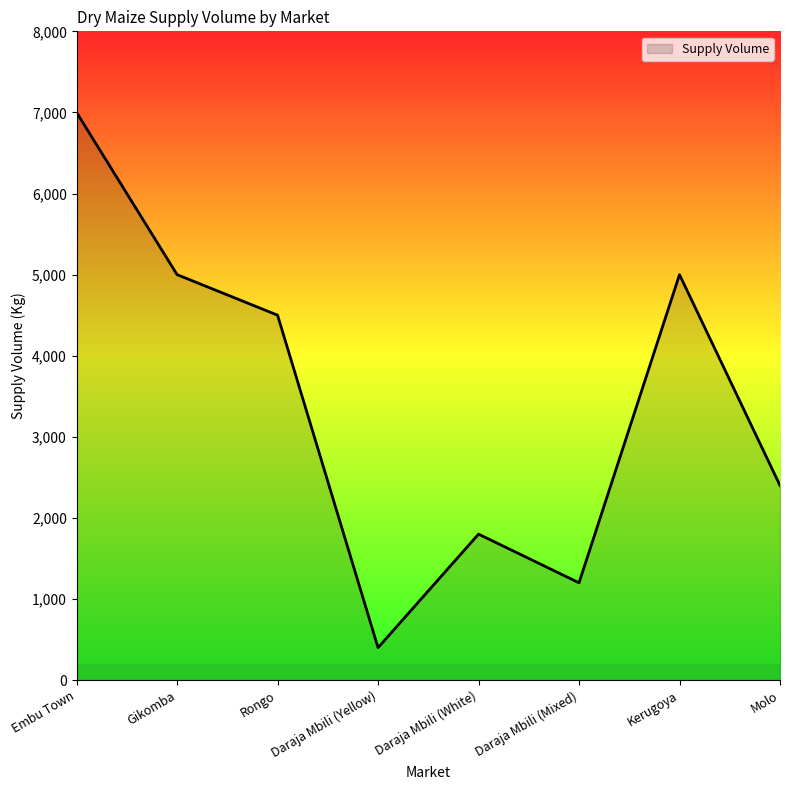

Reading right to left, transcribe all the data shown in this chart.

2400	5000	1200	1800	400	4500	5000	7000